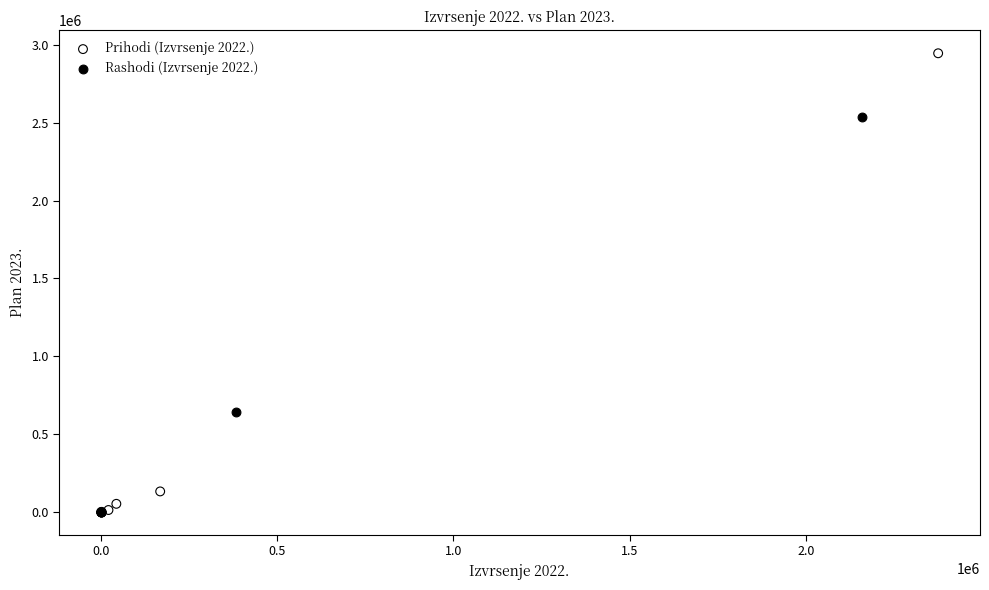

Which series contains the highest Y value?

Prihodi (Izvrsenje 2022.)